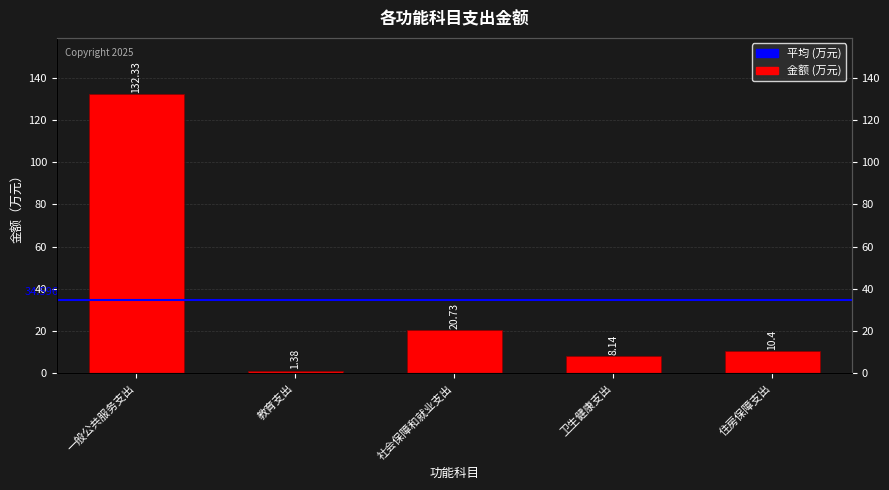

At which category does the chart reach its peak across all series?

一般公共服务支出